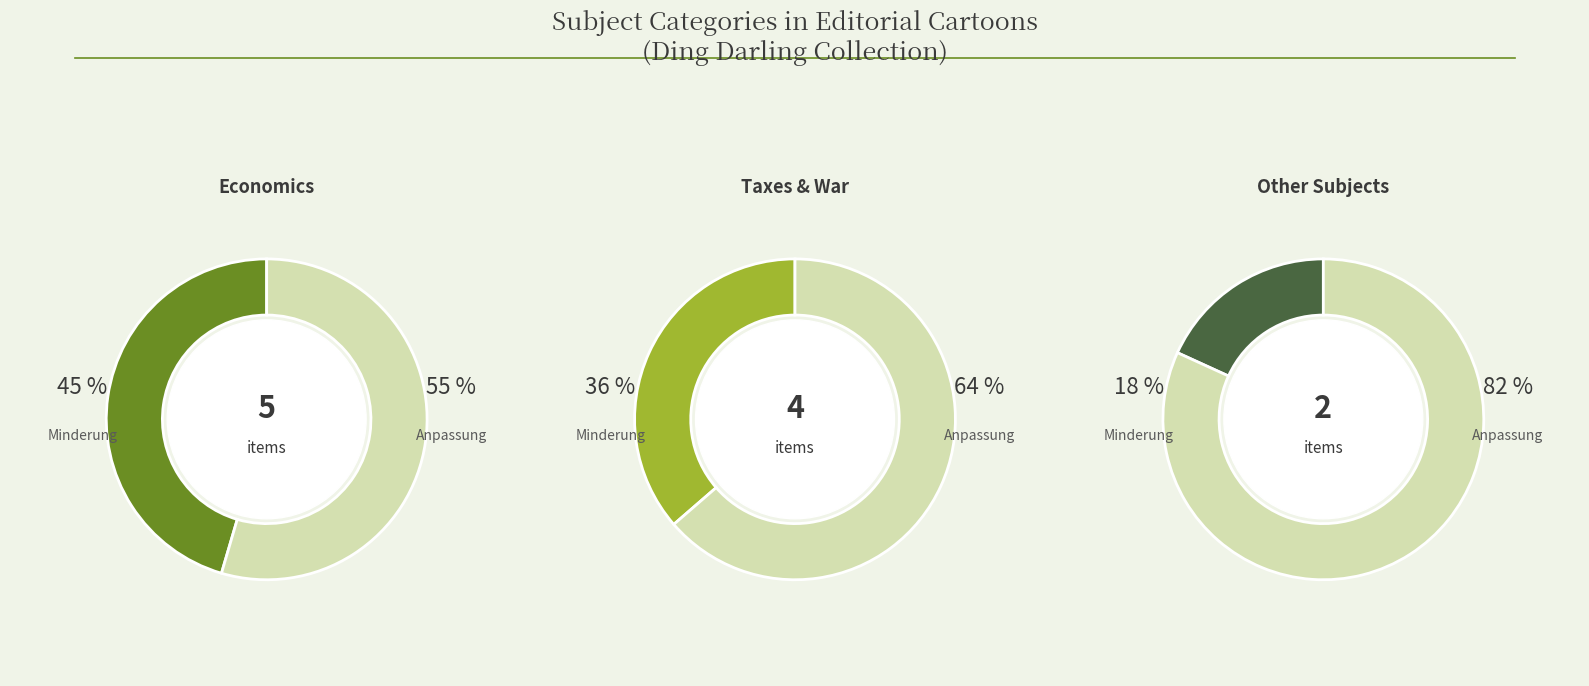

Which slice is the largest?

Economics